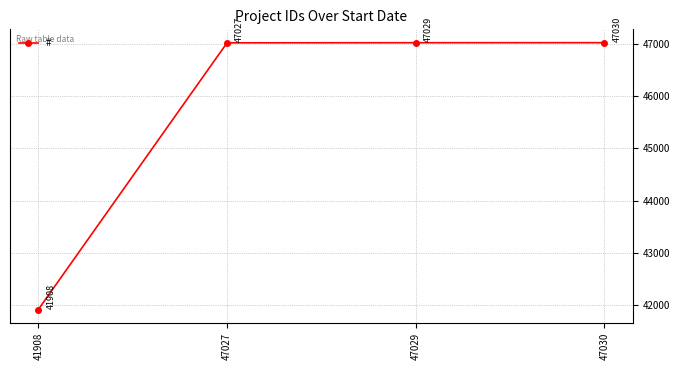

Reading left to right, extract all data points from this chart.

41908	47027	47029	47030